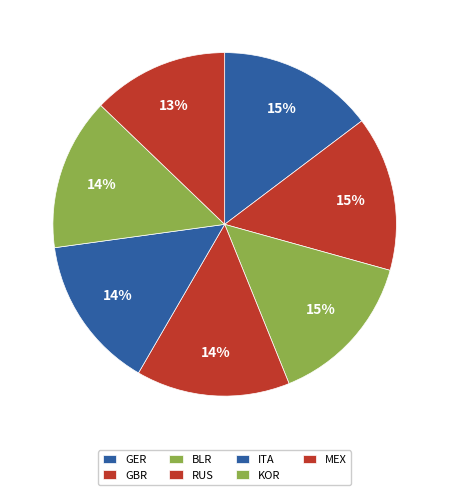

What is the ratio of the value at ITA to the value at GER?

1.0